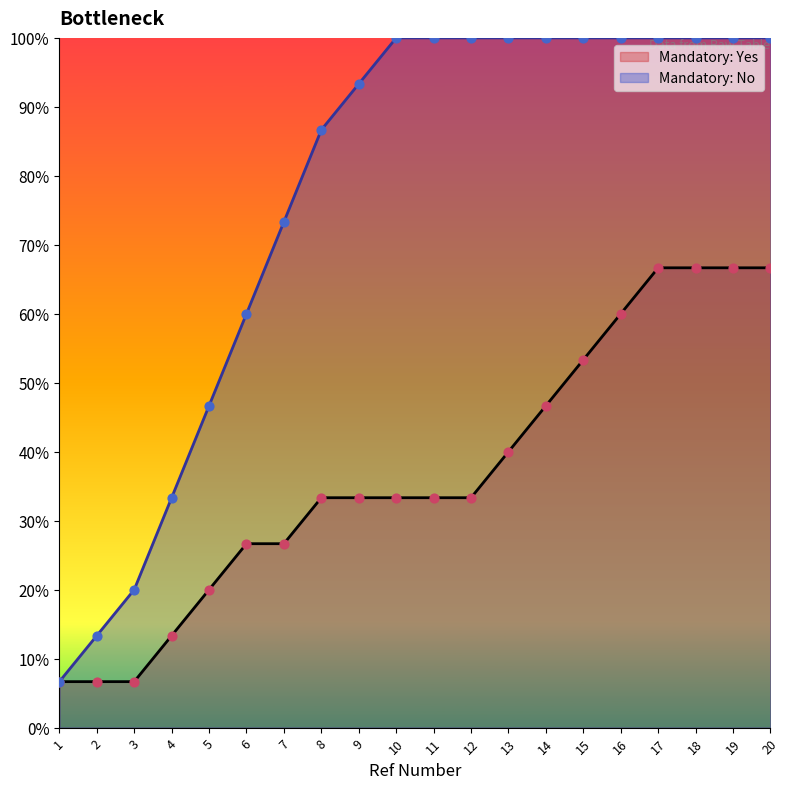

At how many categories does at least one series exceed 63?

14